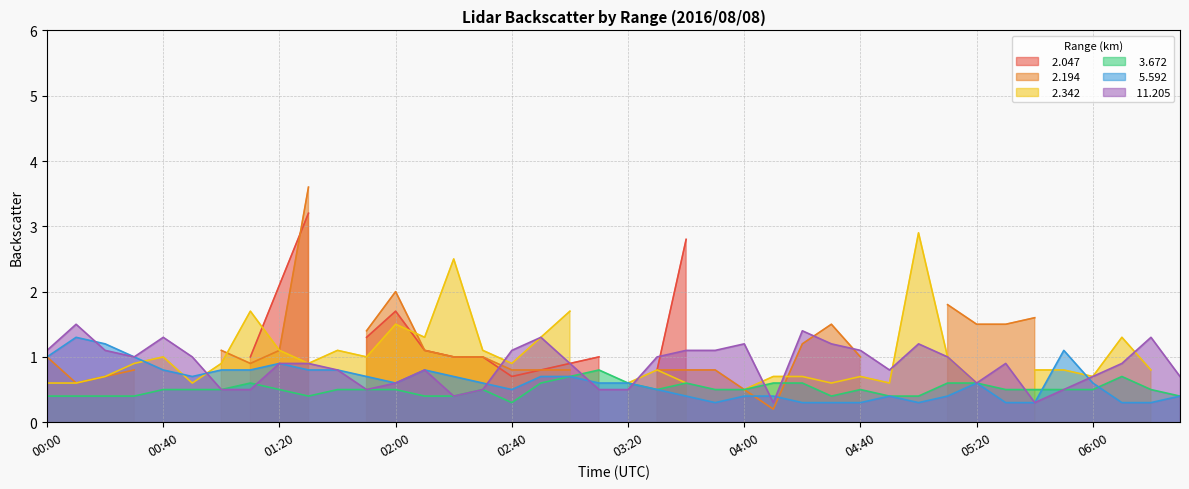

What position from the right is 03:40?

18